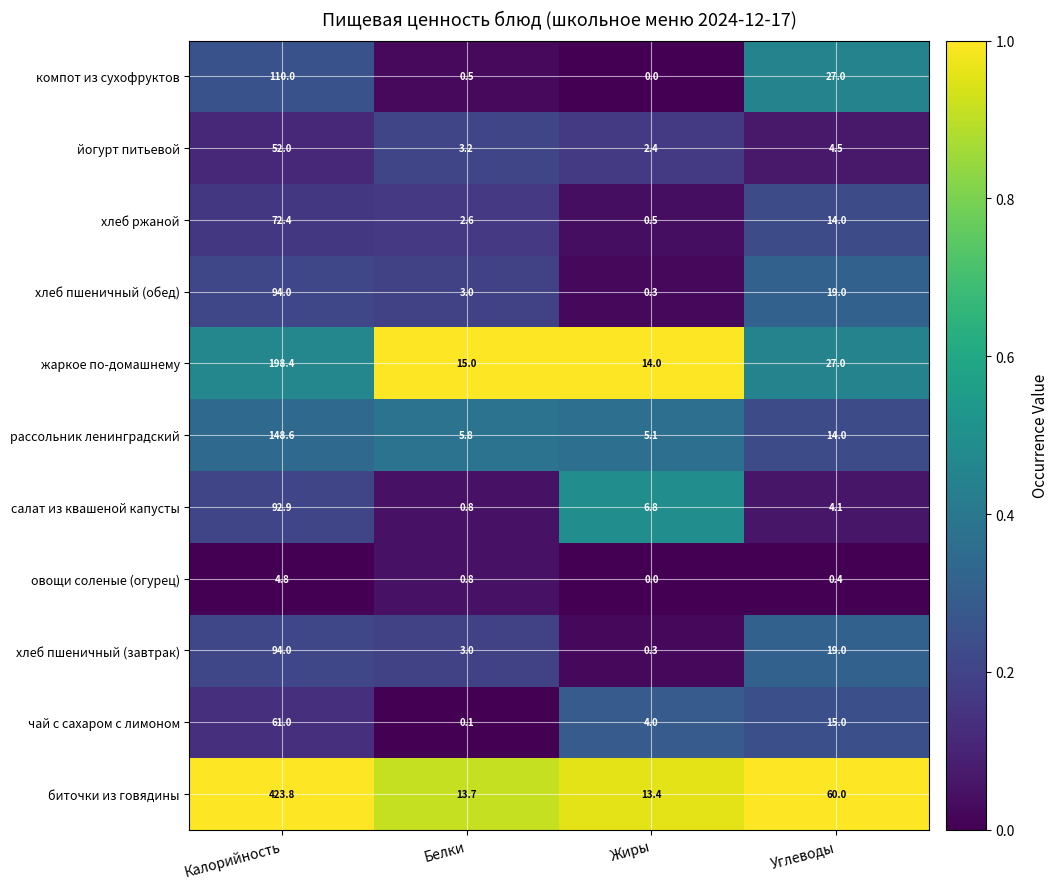

Which series has the largest total across all categories?

биточки из говядины